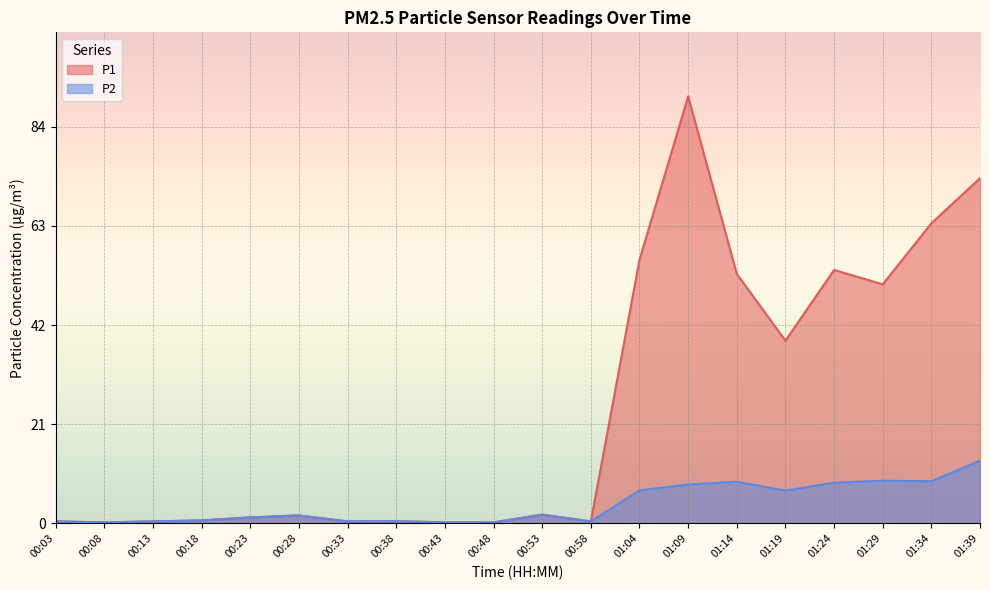

What is the label of the 1st point from the right?

01:39